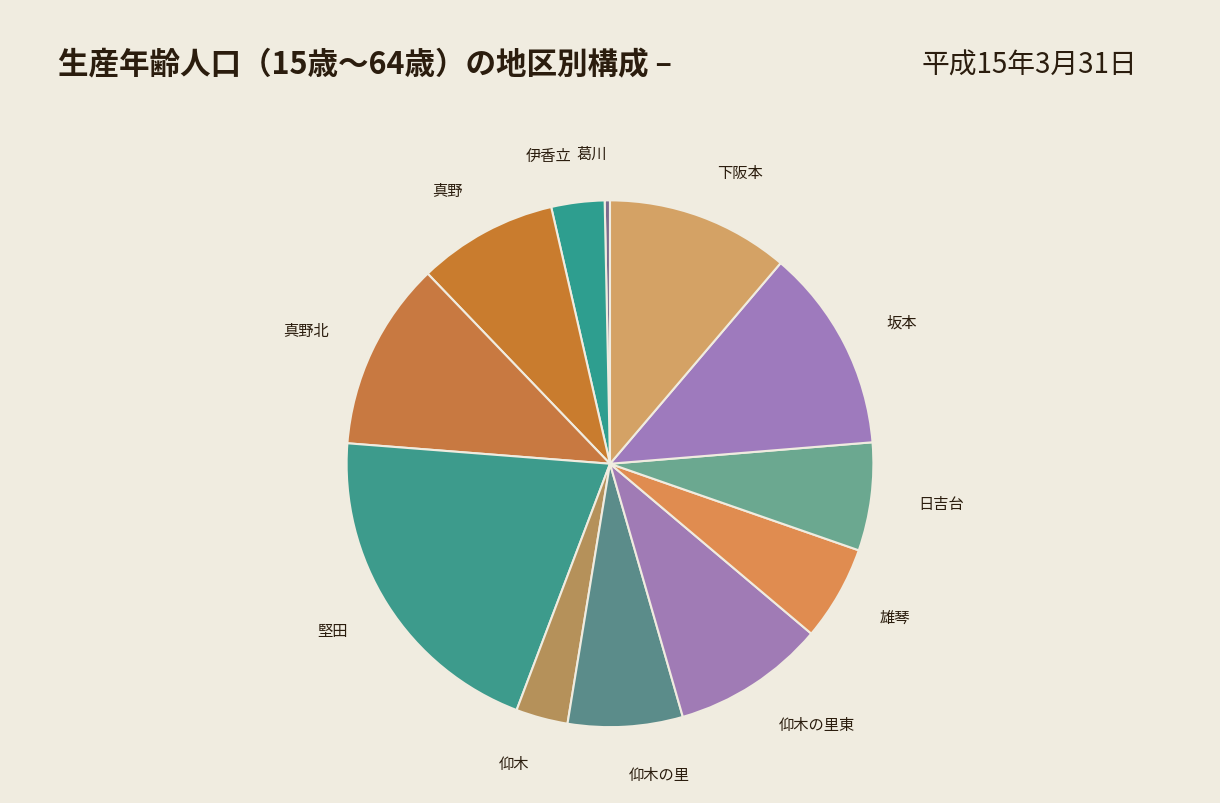

Does 仰木の里 account for over 50% of the chart?

No